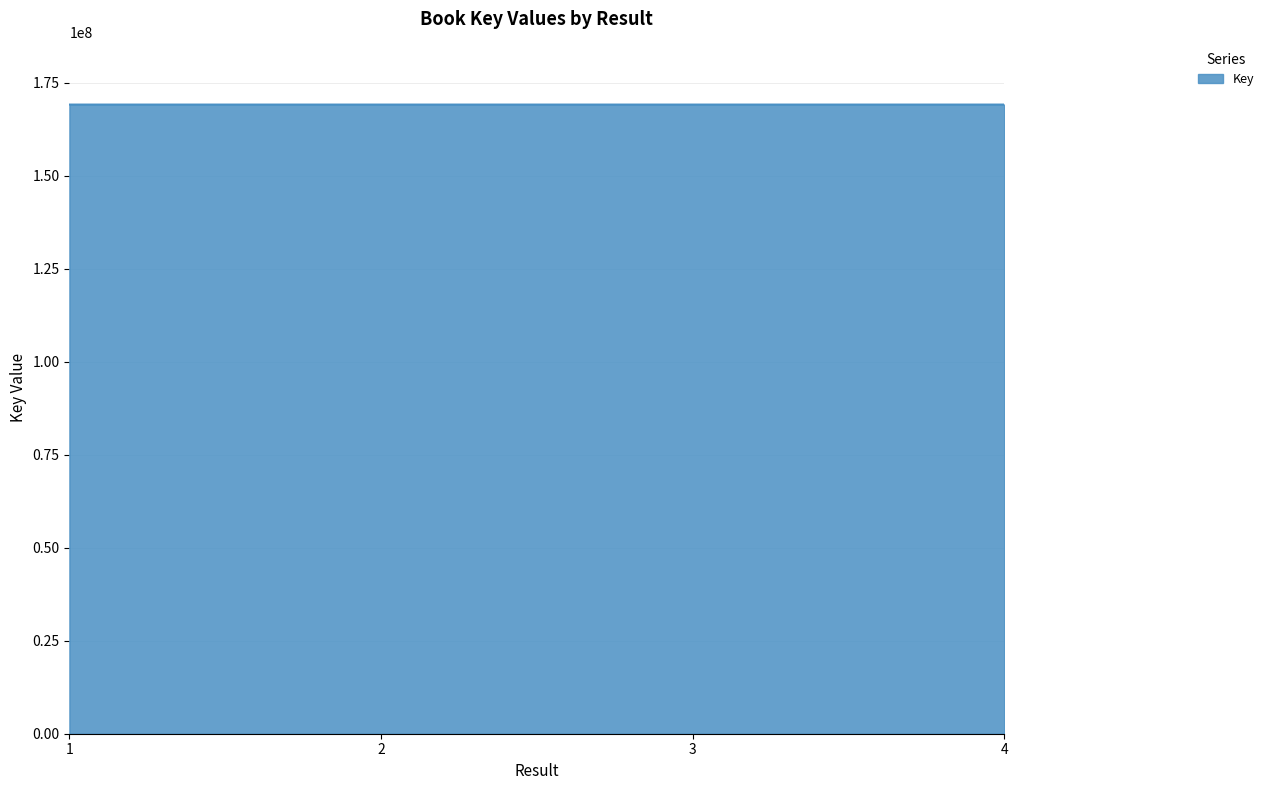

What is the maximum value shown in the chart?

169073011